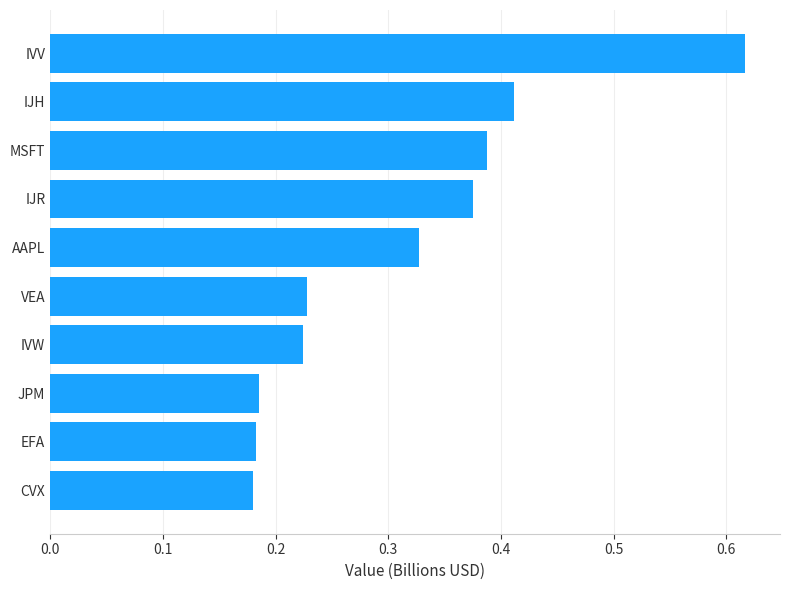

What is the sum of the values at IVV and IVW?

0.8